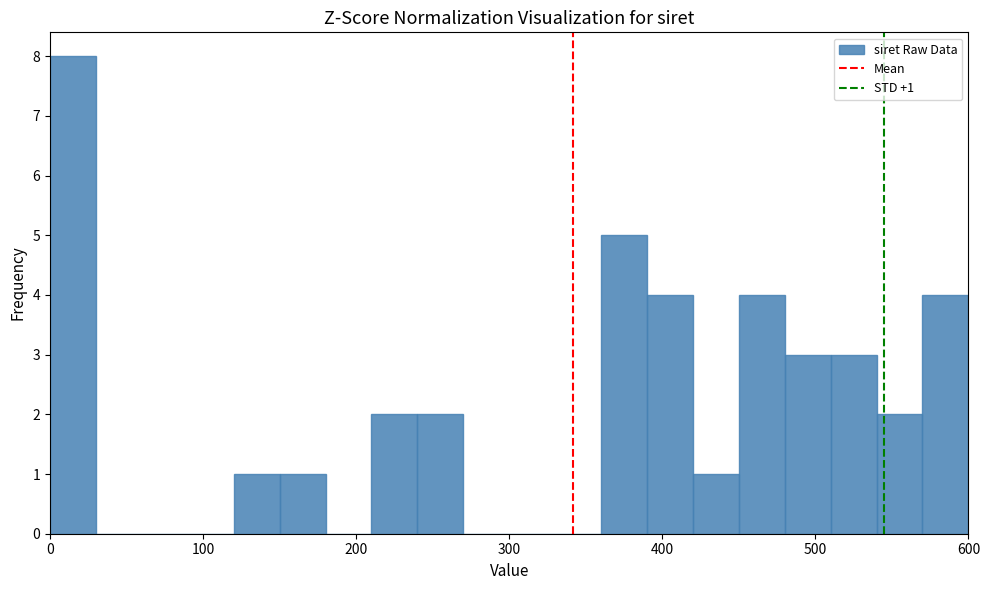

Around what value on the x-axis is the tallest bar? Give the approximate position of its centre, as read against the axis.

20